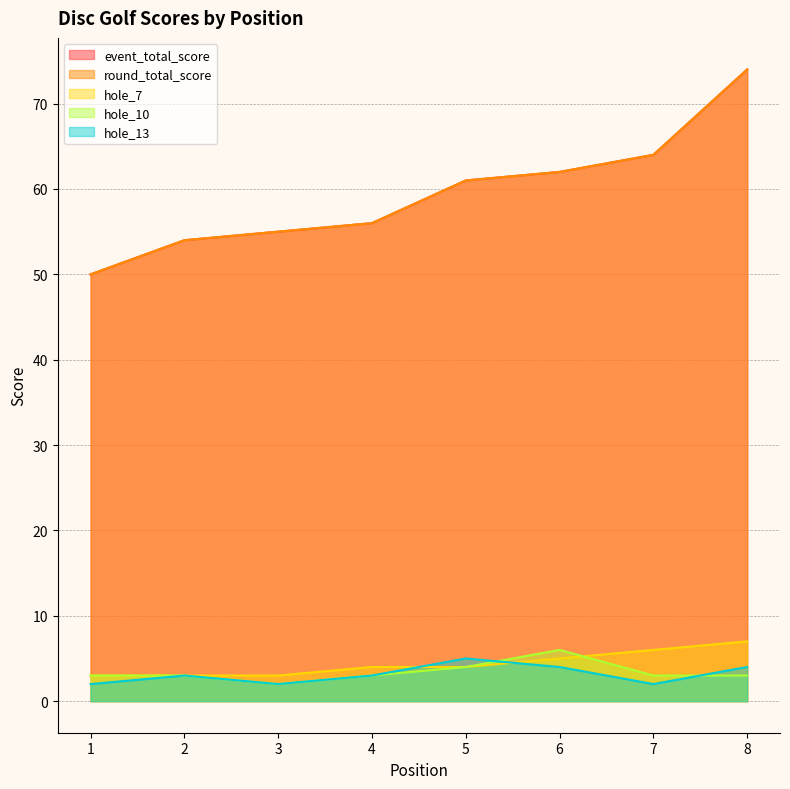

Reading right to left, what are all the values shown in this chart?

event_total_score: 74	64	62	61	56	55	54	50
round_total_score: 74	64	62	61	56	55	54	50
hole_7: 7	6	5	4	4	3	3	3
hole_10: 3	3	6	4	3	2	3	3
hole_13: 4	2	4	5	3	2	3	2